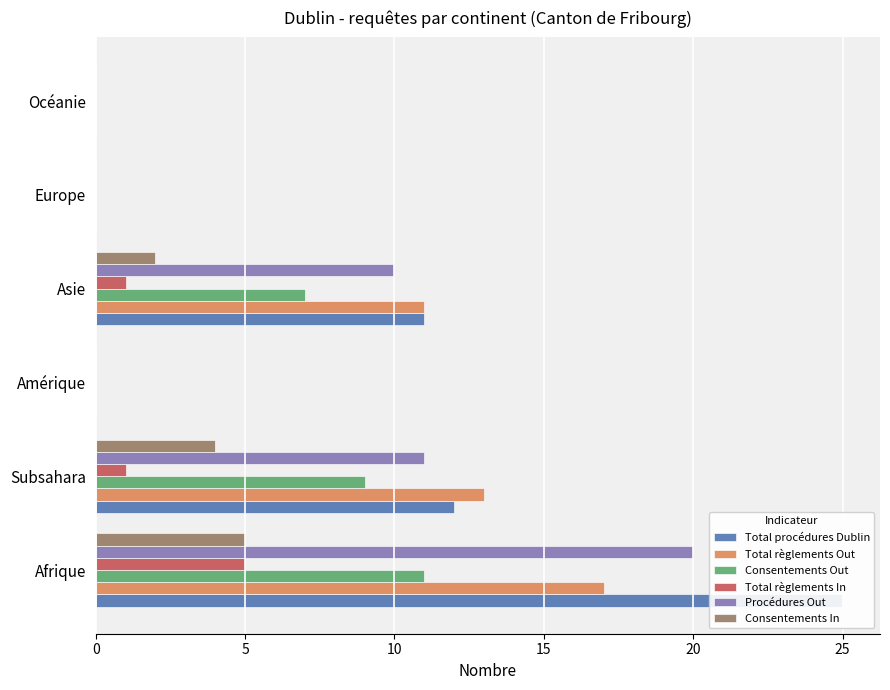

What is the average value of the Consentements Out series?

4